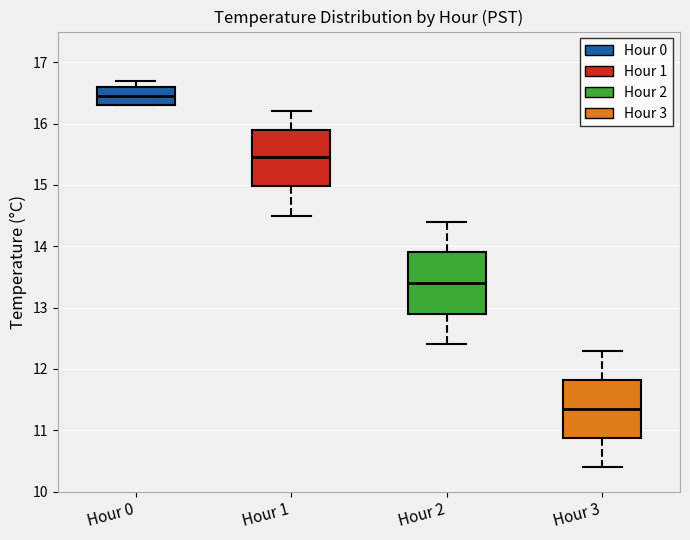

Reading left to right, transcribe this box plot: for each box, give where its median line is, the range the box spans, and where its two whiskers end, as read against the y-axis. The values are not printed on the chart, so give them approximately, as read against the axis.

Hour 0: median 16.5, box 16.3 to 16.6, whiskers 16.3 to 16.7
Hour 1: median 15.5, box 15.0 to 15.9, whiskers 14.5 to 16.2
Hour 2: median 13.4, box 12.9 to 13.9, whiskers 12.4 to 14.4
Hour 3: median 11.4, box 10.9 to 11.8, whiskers 10.4 to 12.3